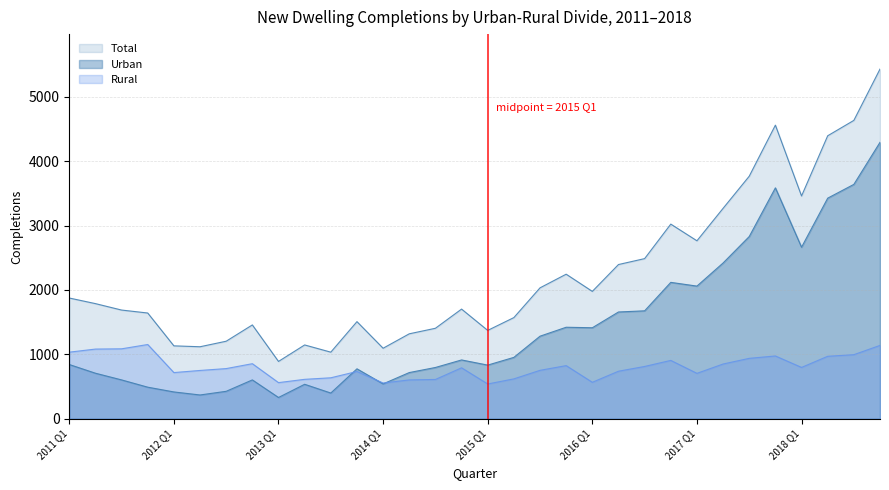

Where is the first local minimum for Rural?

2012 Q1